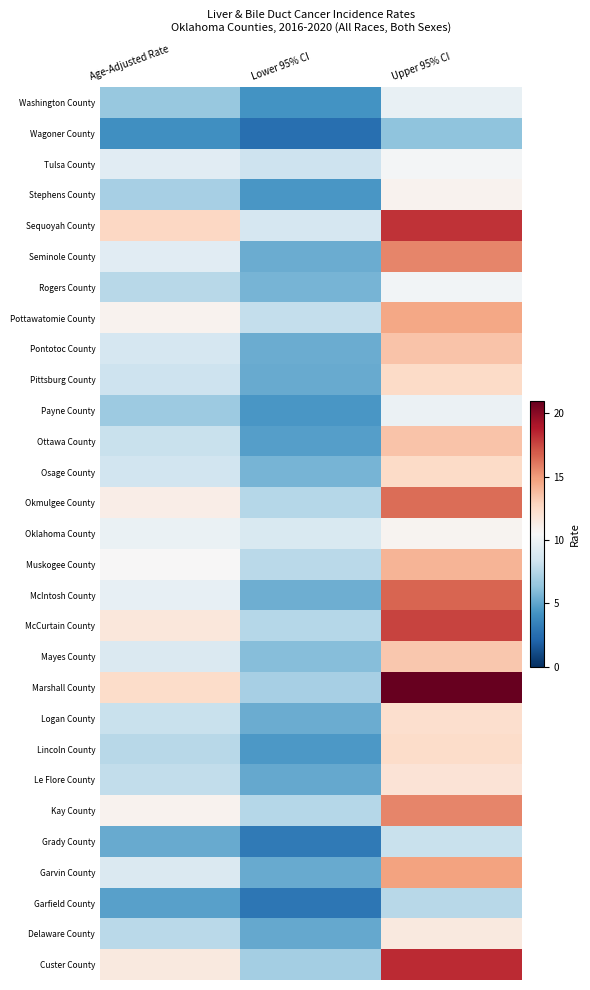

What is the approximate value of Payne County at Age-Adjusted Rate?

6.7